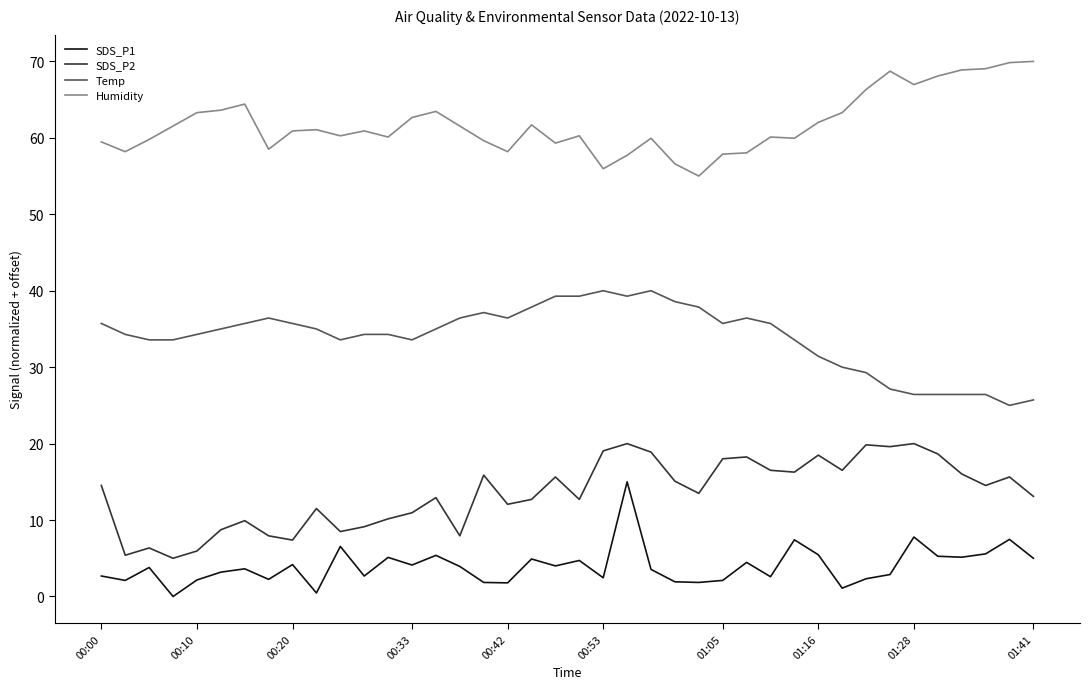

True or false: Temp and SDS_P1 intersect in this chart.

False